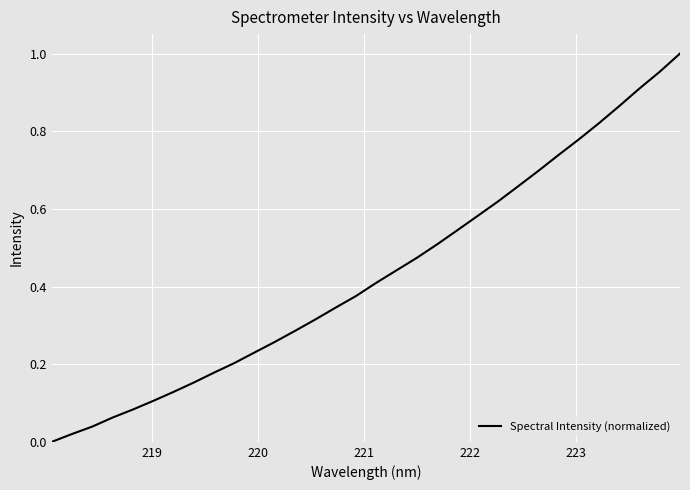

Reading left to right, list all the values displayed in this chart.

0.0	0.0	0.0	0.1	0.1	0.1	0.1	0.2	0.2	0.2	0.2	0.3	0.3	0.3	0.3	0.4	0.4	0.4	0.5	0.5	0.5	0.6	0.6	0.7	0.7	0.7	0.8	0.8	0.9	0.9	1.0	1.0